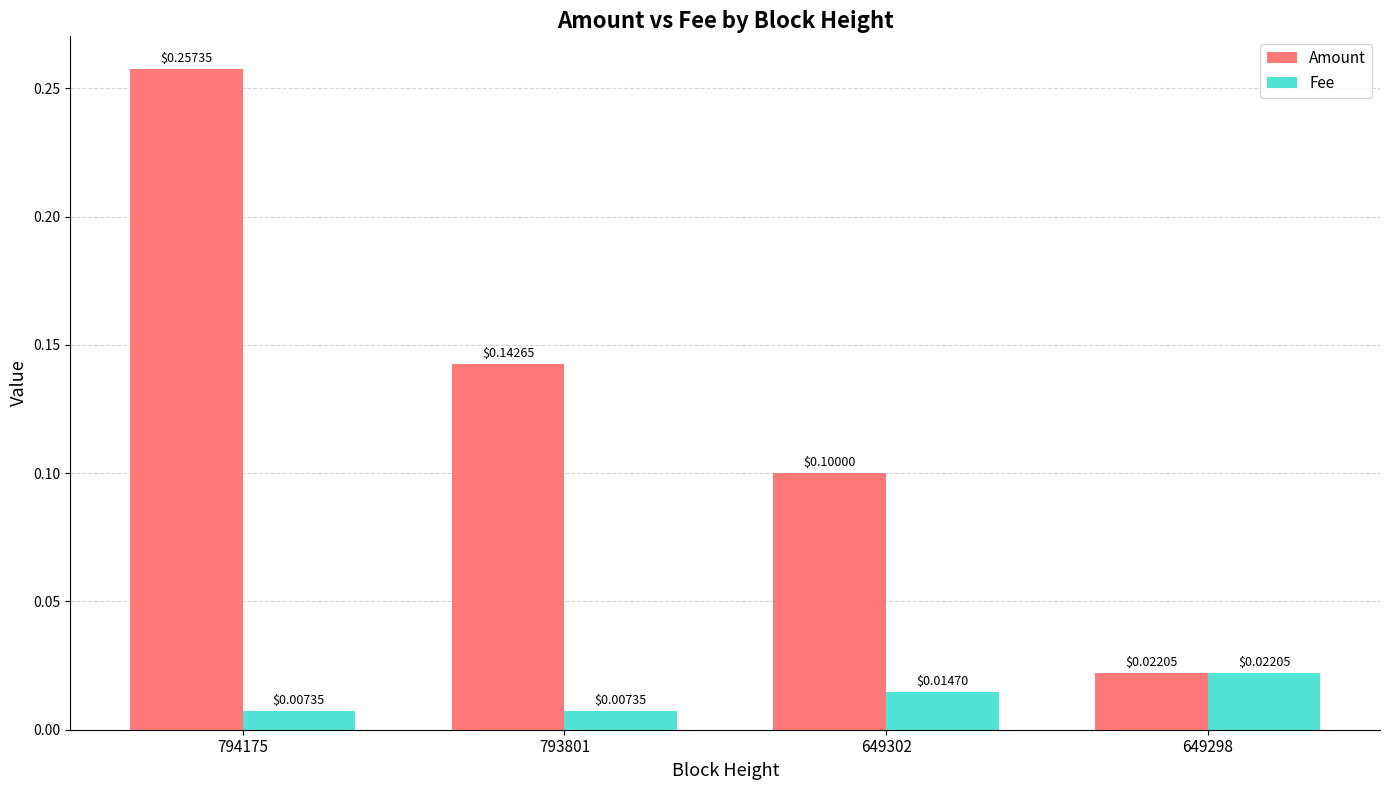

At which category is the sum across all series the highest?

794175